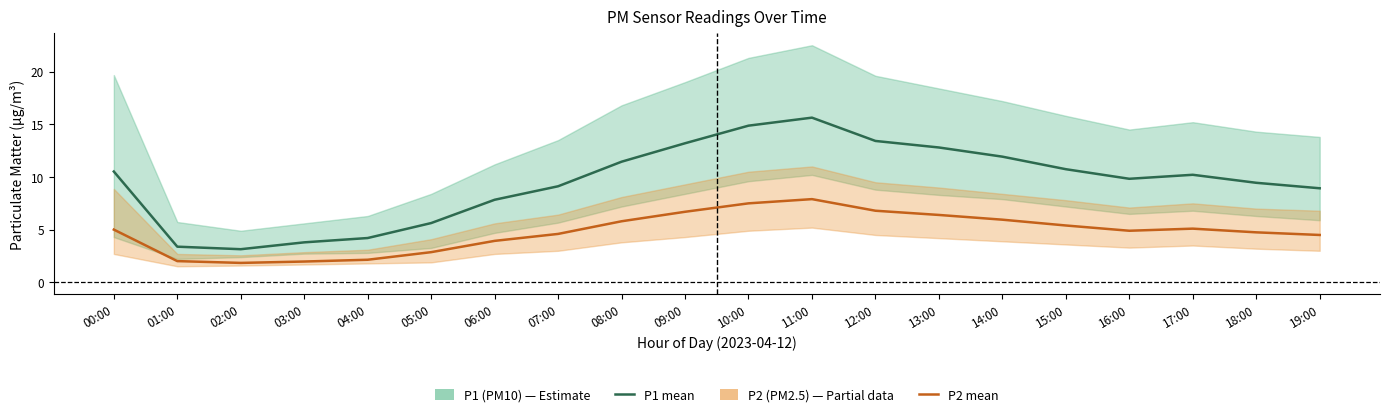

Is the value of P2 (PM2.5) mean at 18:00 greater than the value of P1 (PM10) mean at 03:00?

Yes